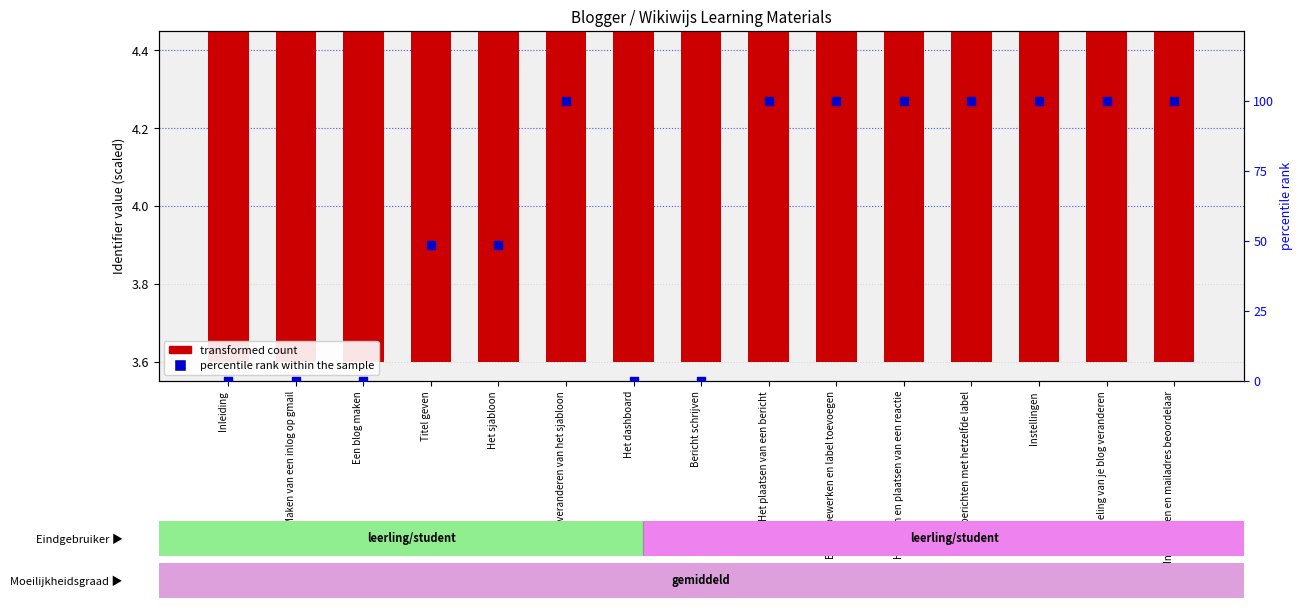

At how many categories does at least one series exceed 95?

8